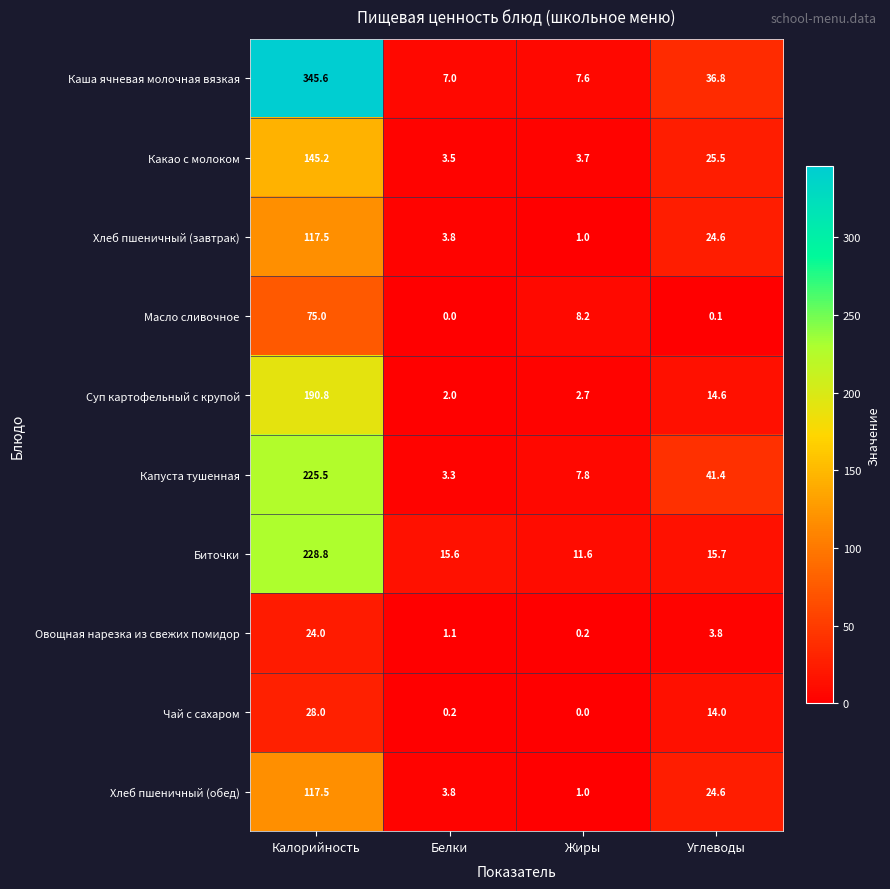

The value of Чай с сахаром at Углеводы is 14.0. True or false?

True